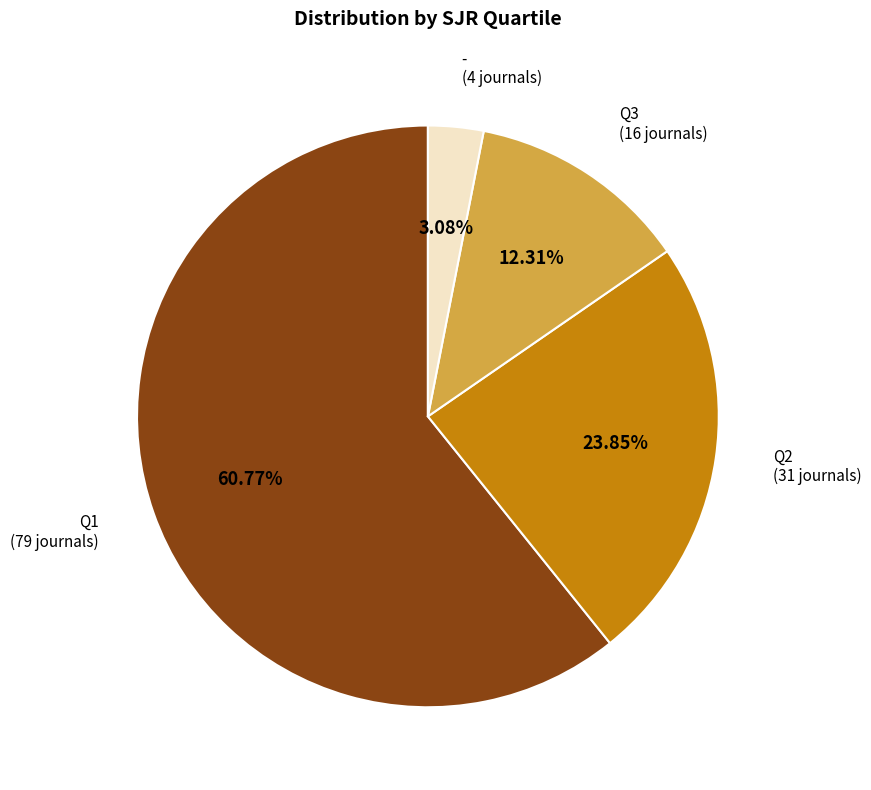

To the nearest percent, what portion does - represent?

3%